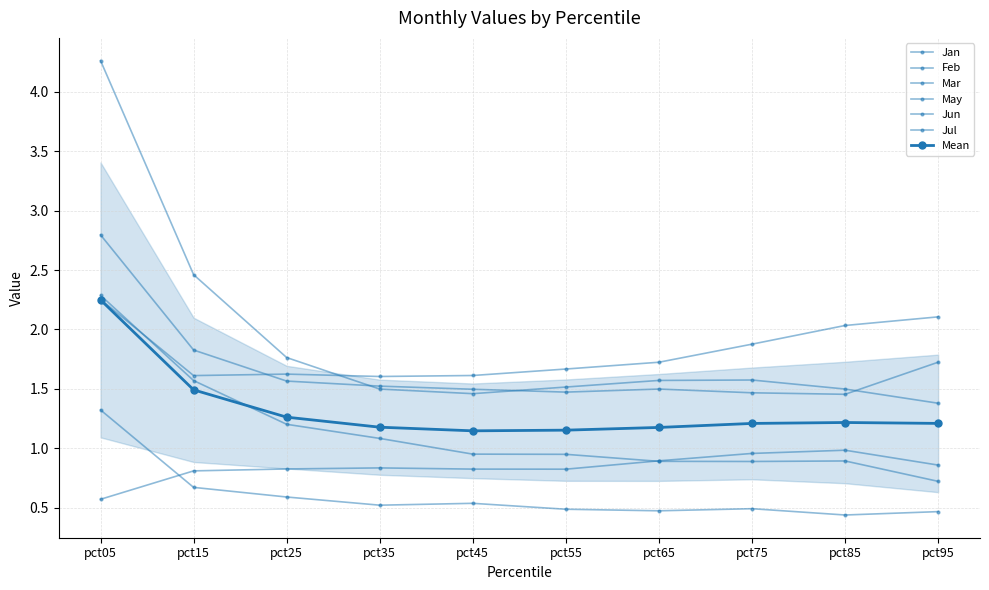

What is the value of the Mar point at the 7th from the left?

1.7